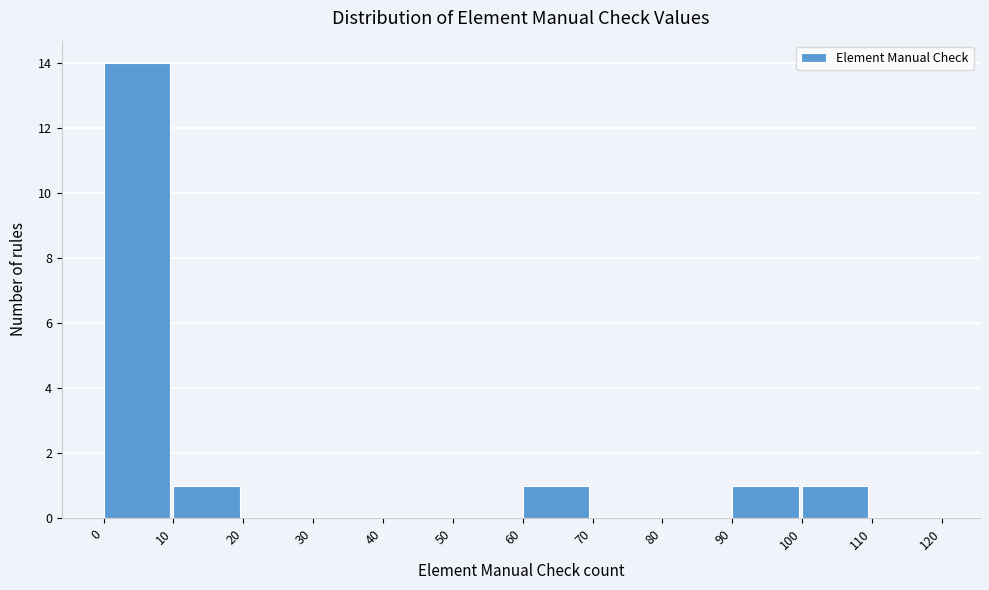

Which range on the x-axis has the tallest bar?

0 to 10